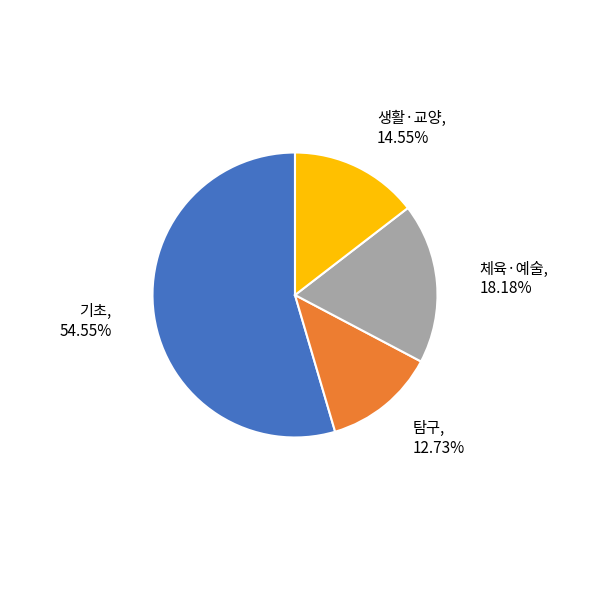

Does any single category account for the majority?

Yes